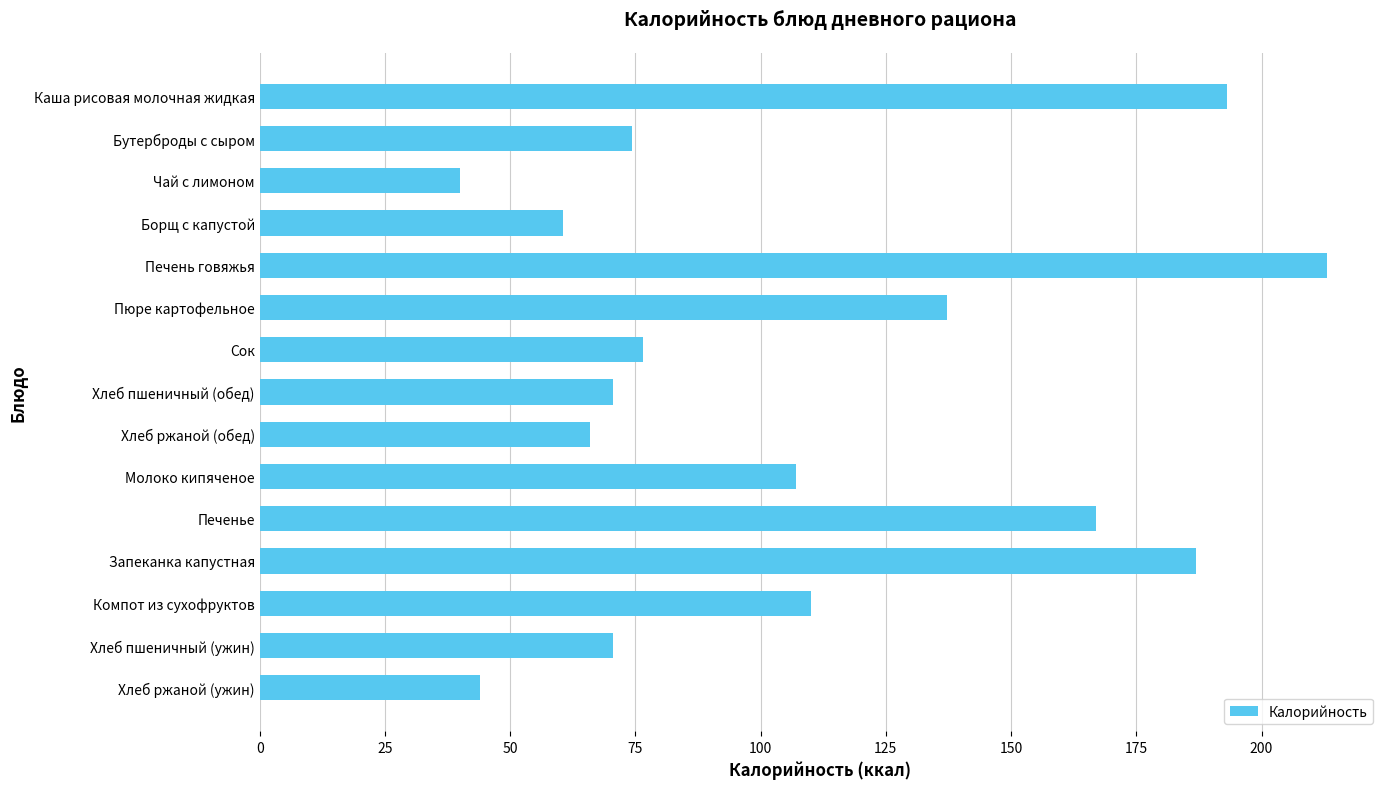

Which label corresponds to the largest value in the chart?

Печень говяжья